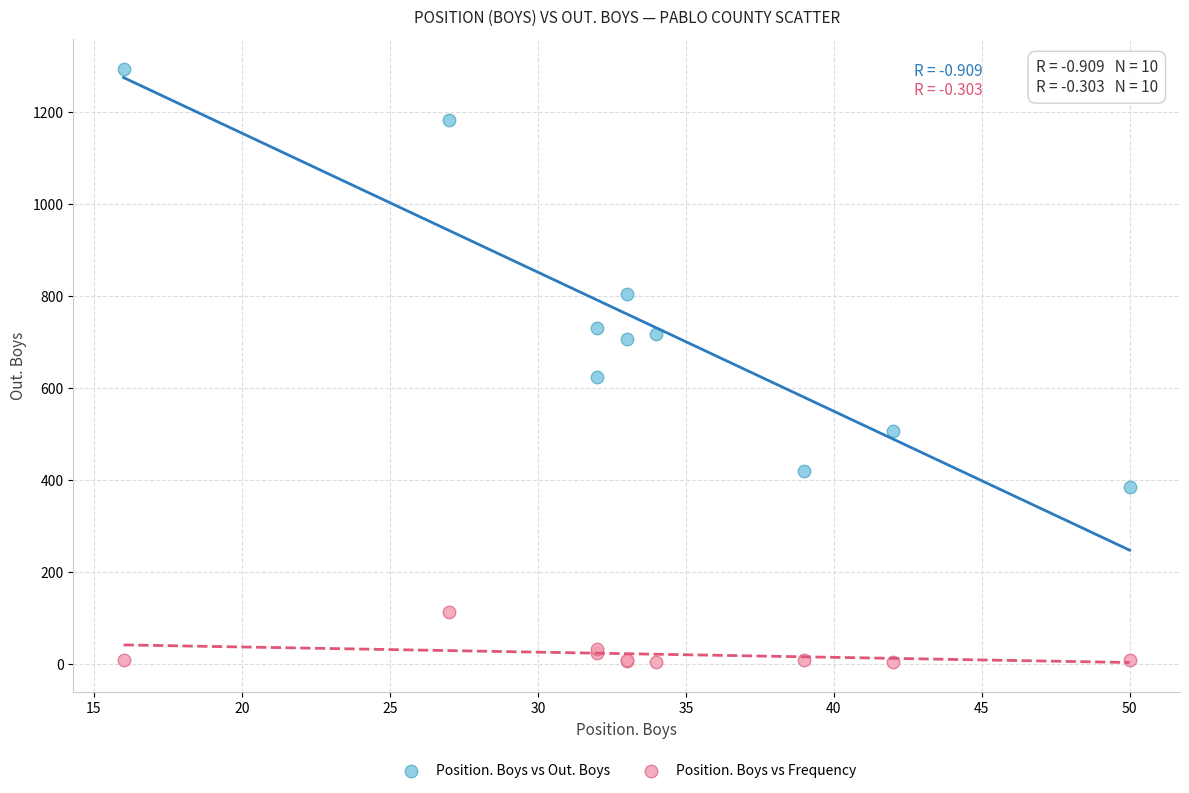

In the Position. Boys vs Out. Boys series, what Y value is closest to 840?

805